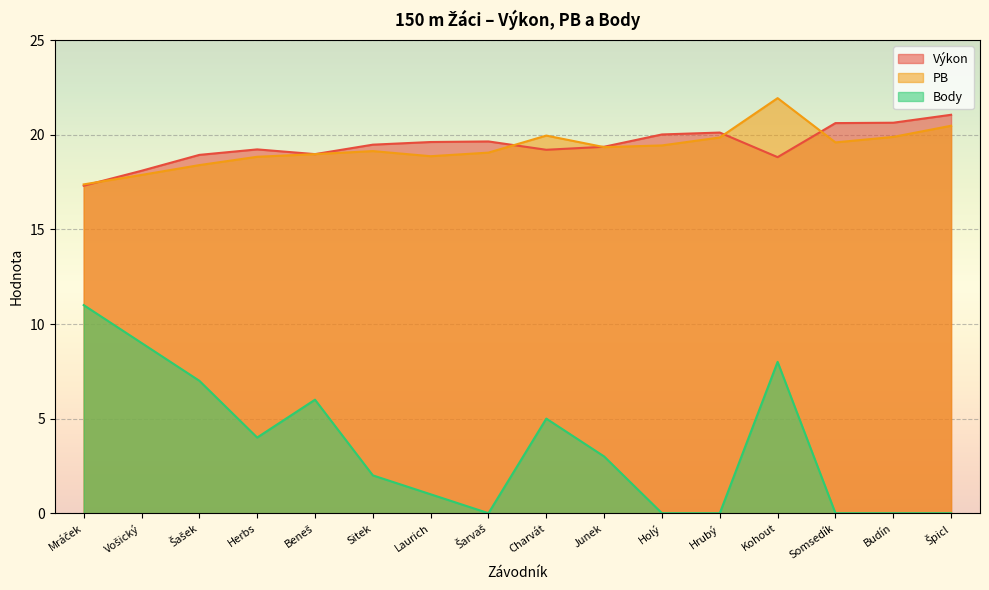

How many values in Body are above zero?

10